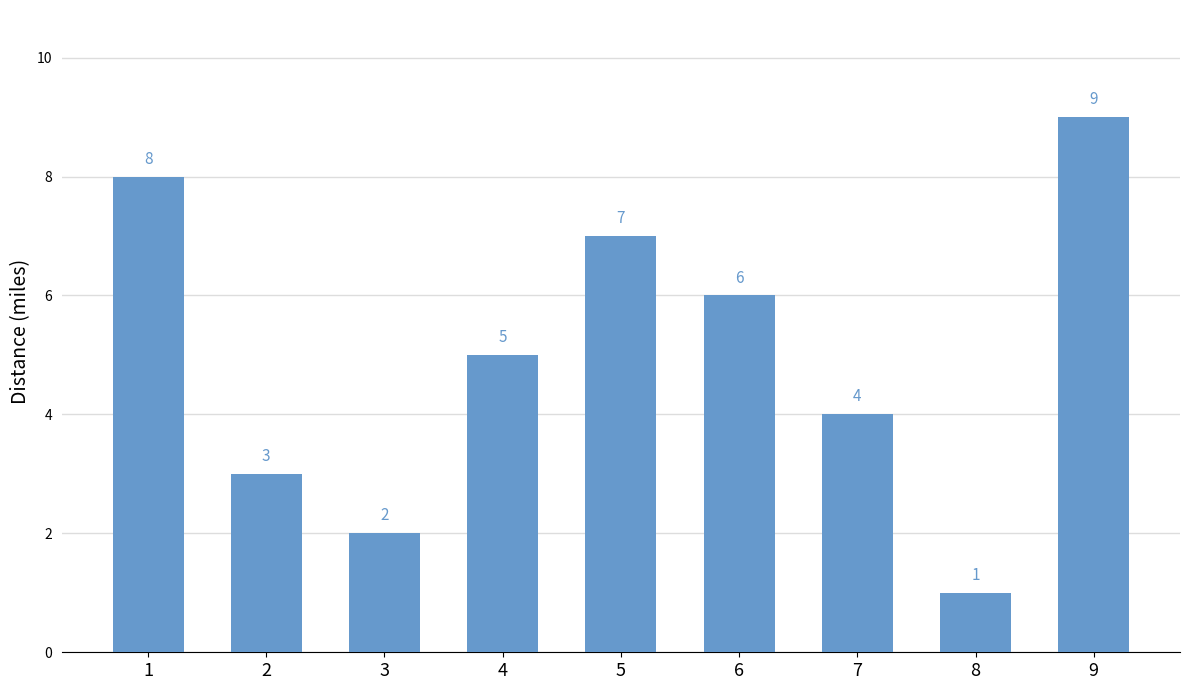

Rank the categories by value from lowest to highest.

8, 3, 2, 7, 4, 6, 5, 1, 9